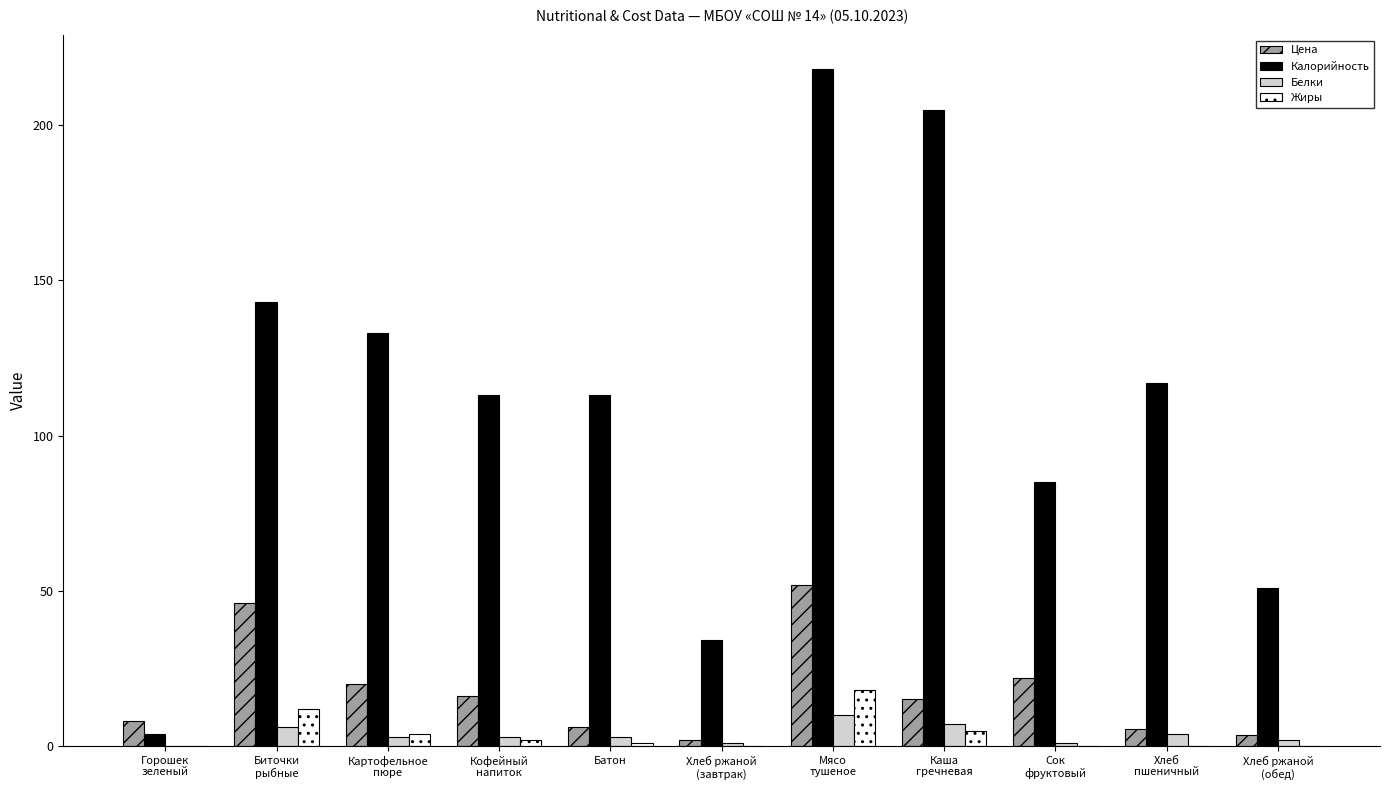

Which series has the largest total across all categories?

Калорийность